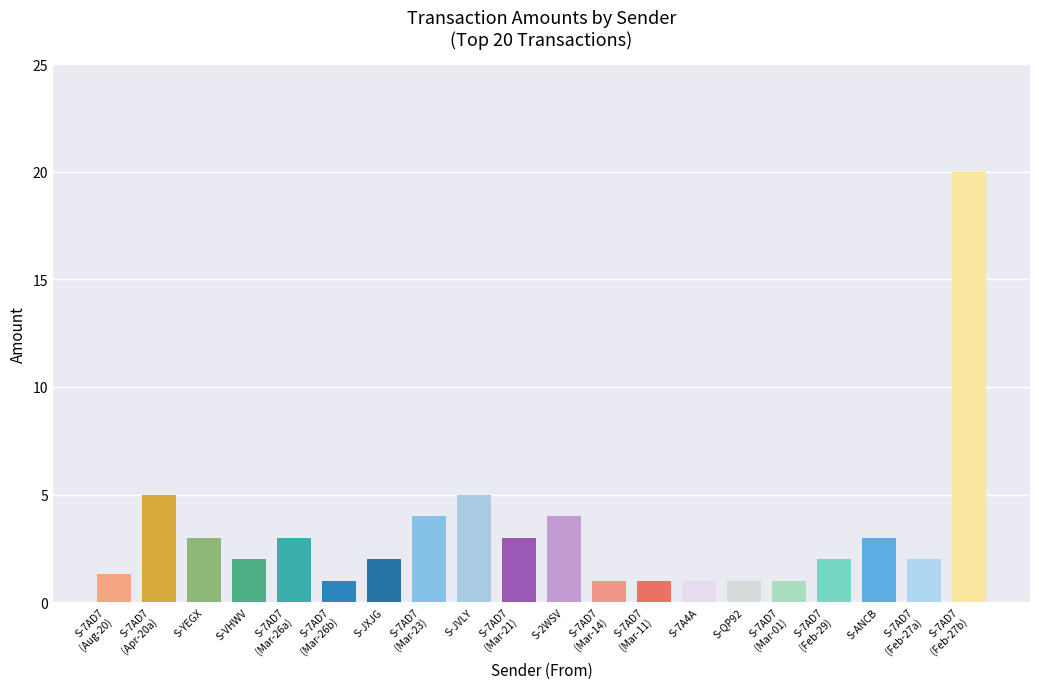

What is the greatest value displayed?

20.0